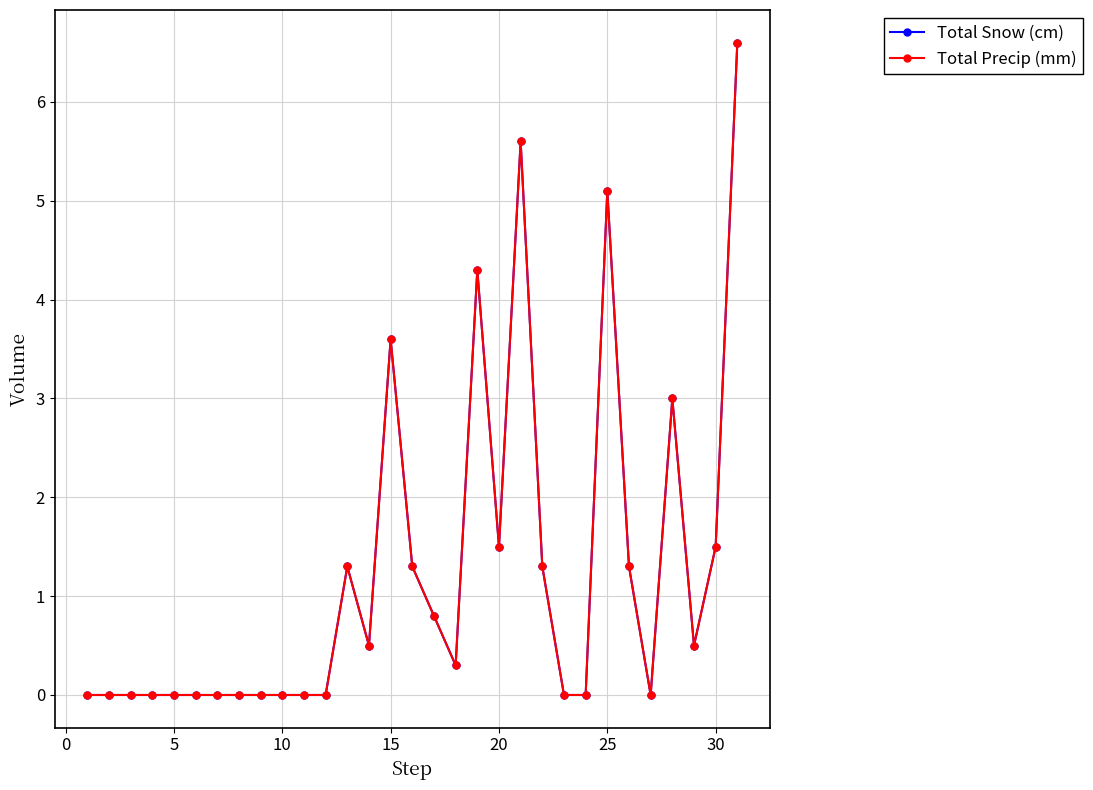

True or false: Total Snow (cm) and Total Precip (mm) cross at least once.

False